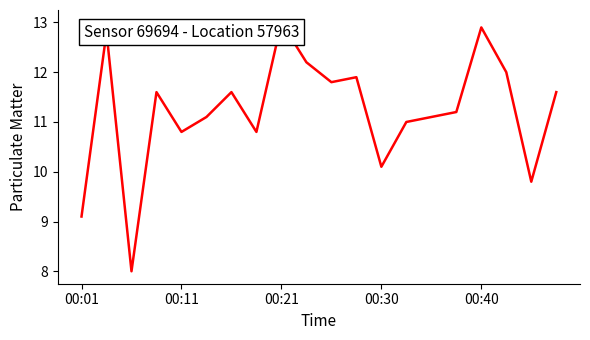

What is the maximum value shown in the chart?

13.0